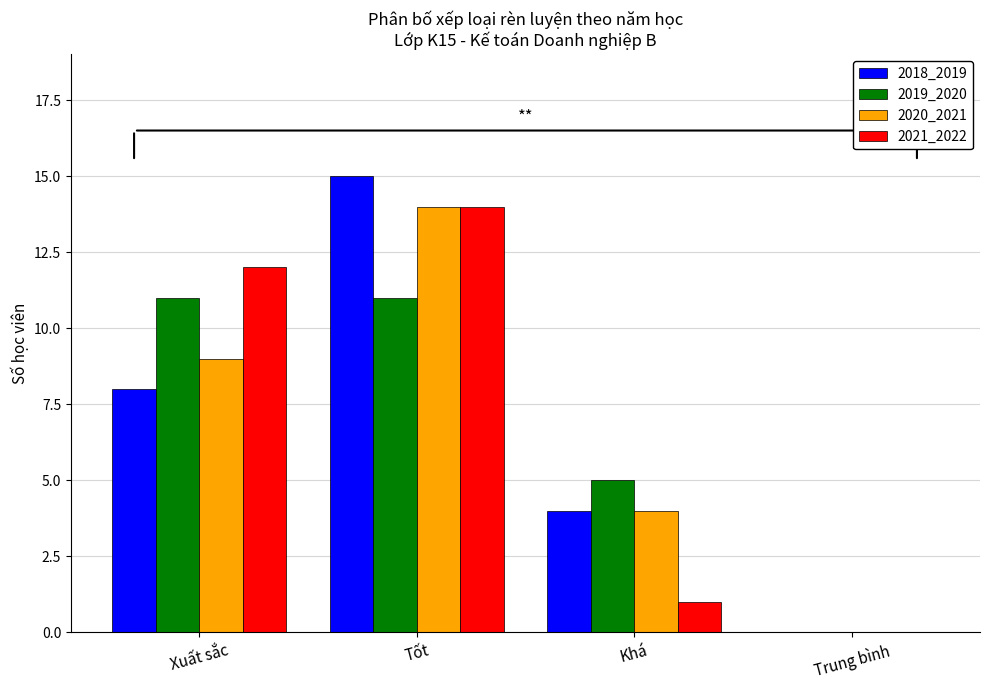

What is the sum of all 2021_2022 values?

27